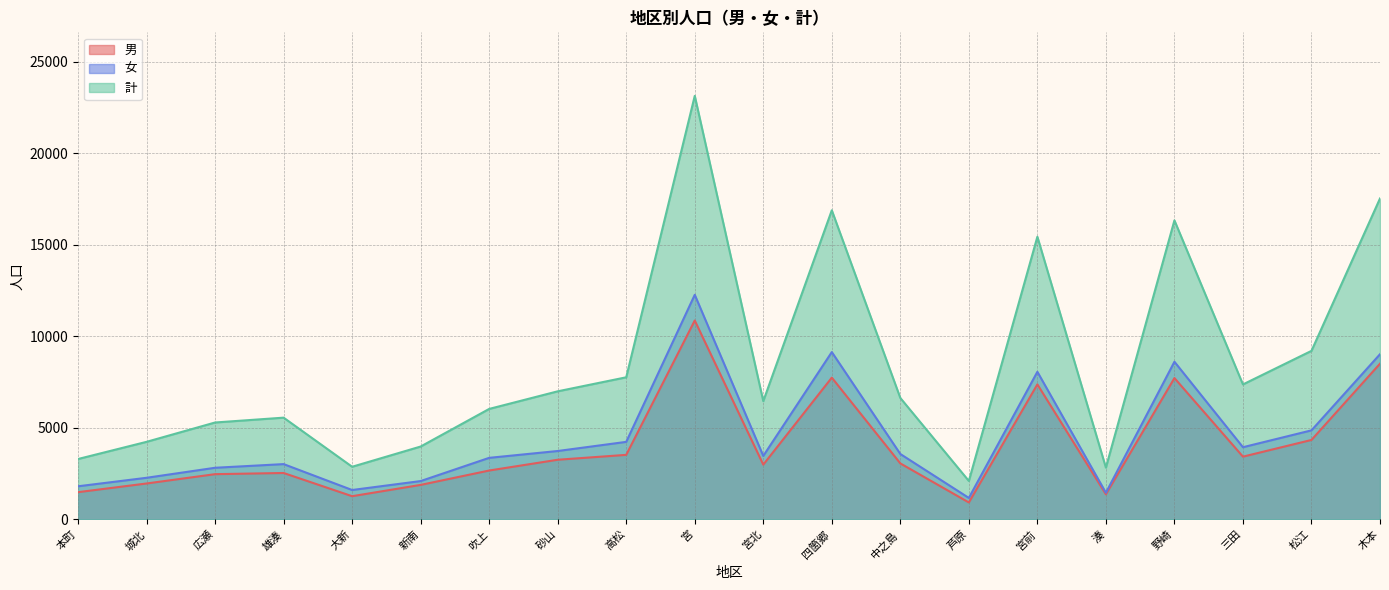

What position from the left is 宮北?

11